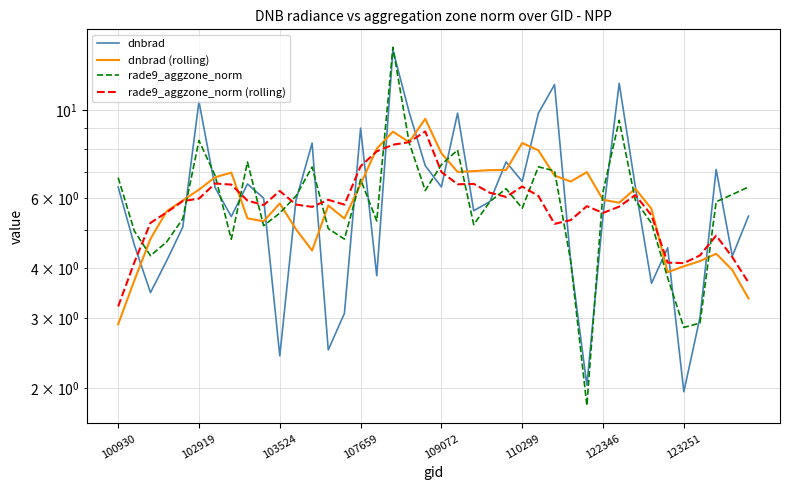

Which series ends up on top after the final intersection of rade9_aggzone_norm and dnbrad (rolling)?

rade9_aggzone_norm